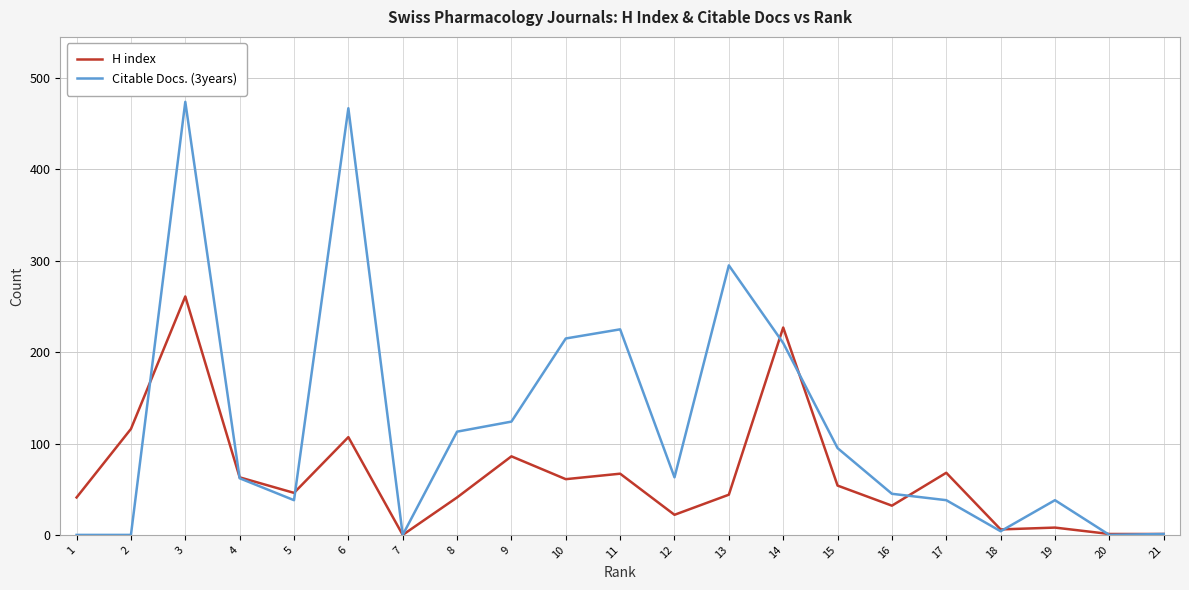

Rank the series by their maximum value, from highest to lowest.

Citable Docs. (3years), H index